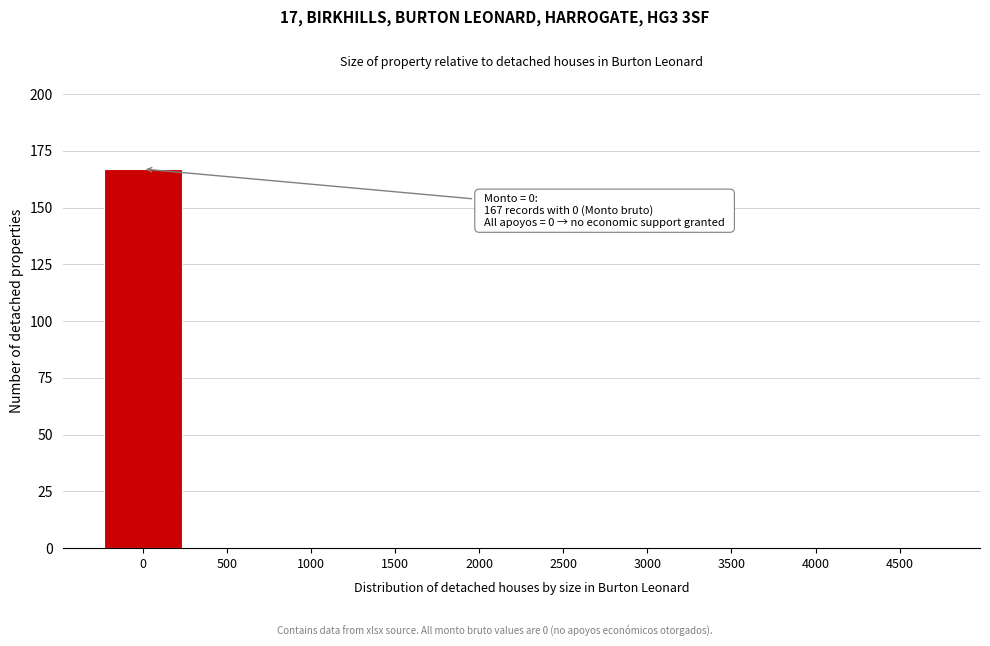

What is the sum of all values?

167